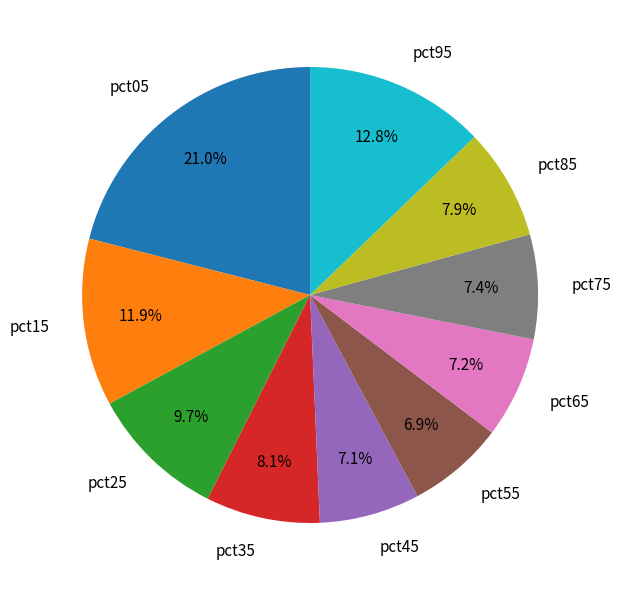

Is the sum of pct95 and pct85 greater than half?

No